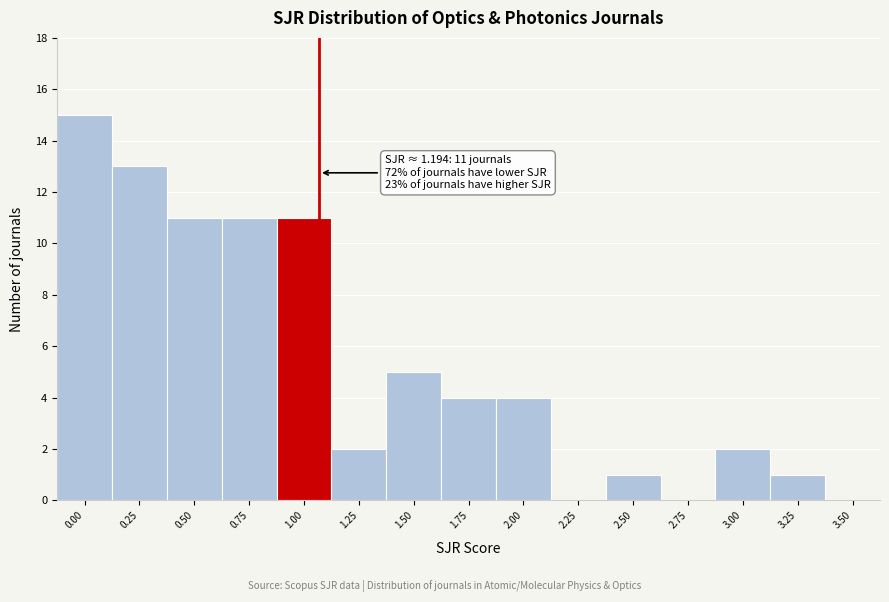

Reading left to right, list all the values displayed in this chart.

0.00=15	0.25=13	0.50=11	0.75=11	1.00=11	1.25=2	1.50=5	1.75=4	2.00=4	2.25=0	2.50=1	2.75=0	3.00=2	3.25=1	3.50=0